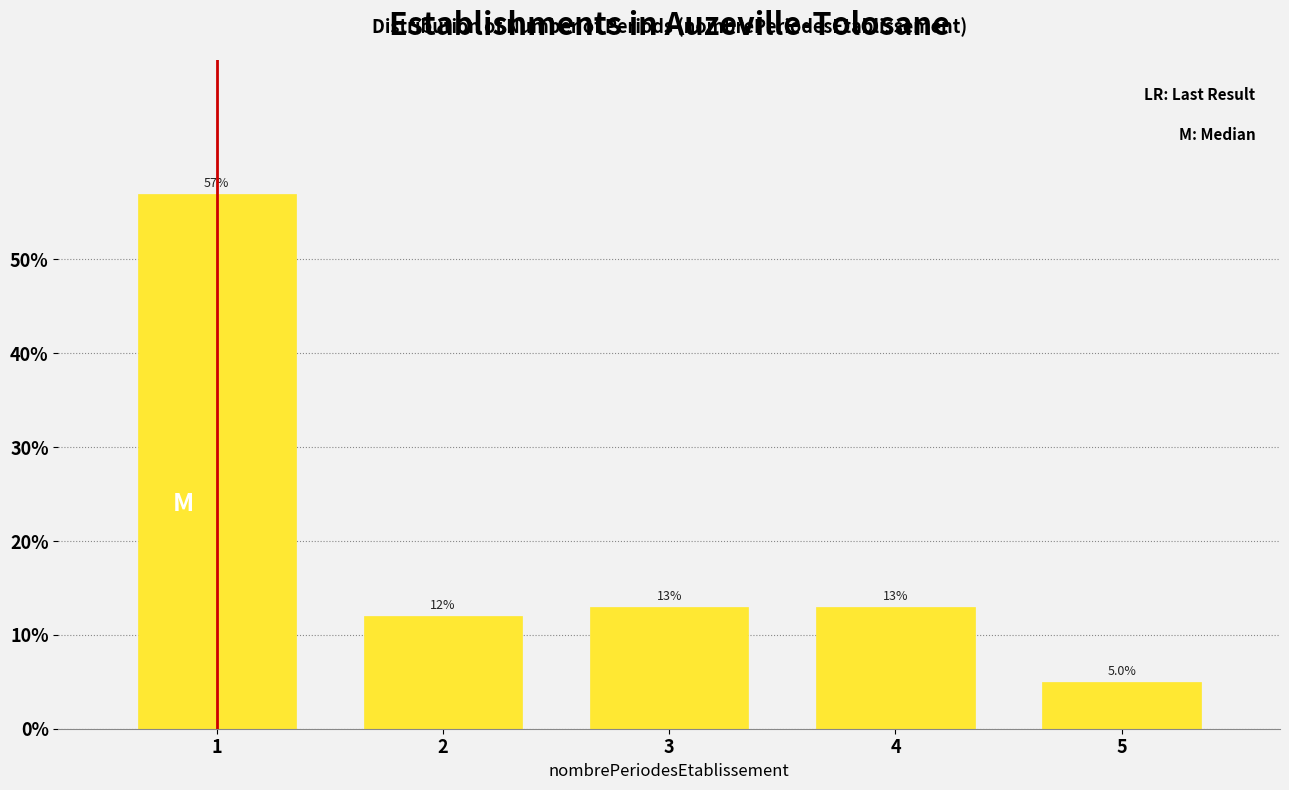

Reading left to right, transcribe all the data shown in this chart.

1=57.0	2=12.0	3=13.0	4=13.0	5=5.0